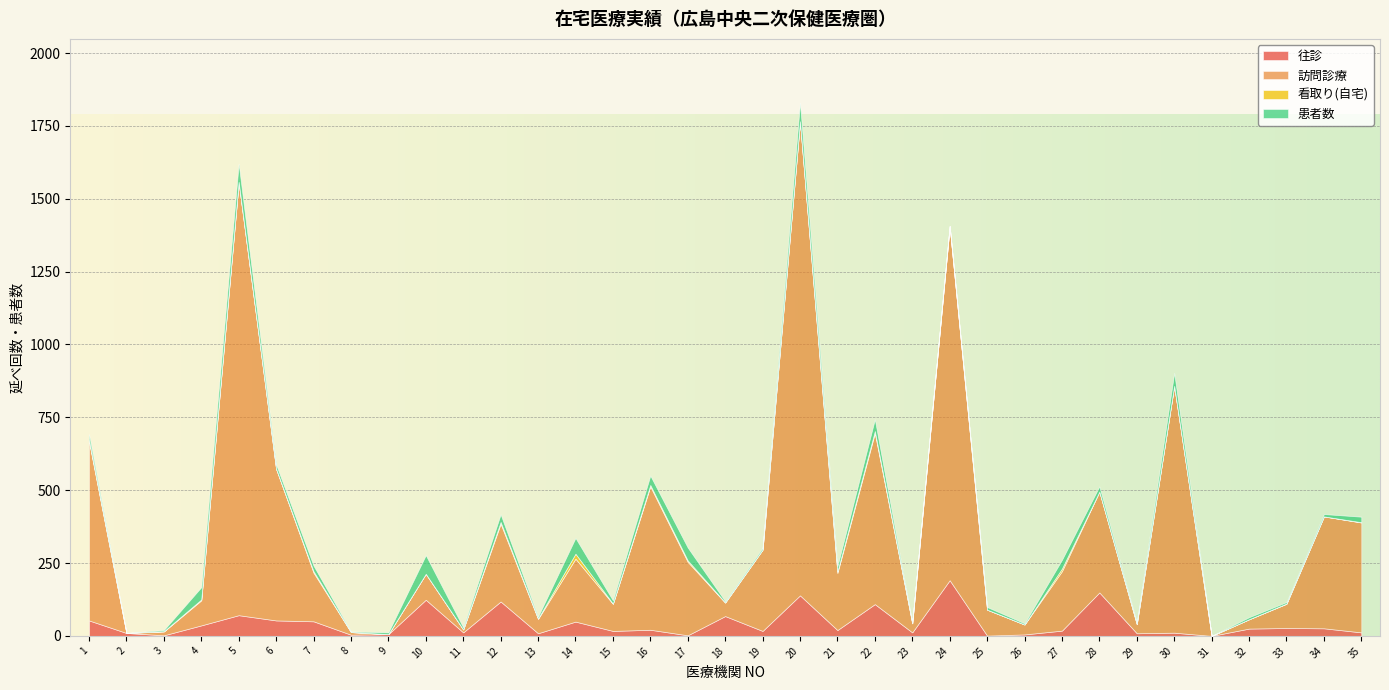

What value does the 患者数 series have at 16, to the nearest 5?

30